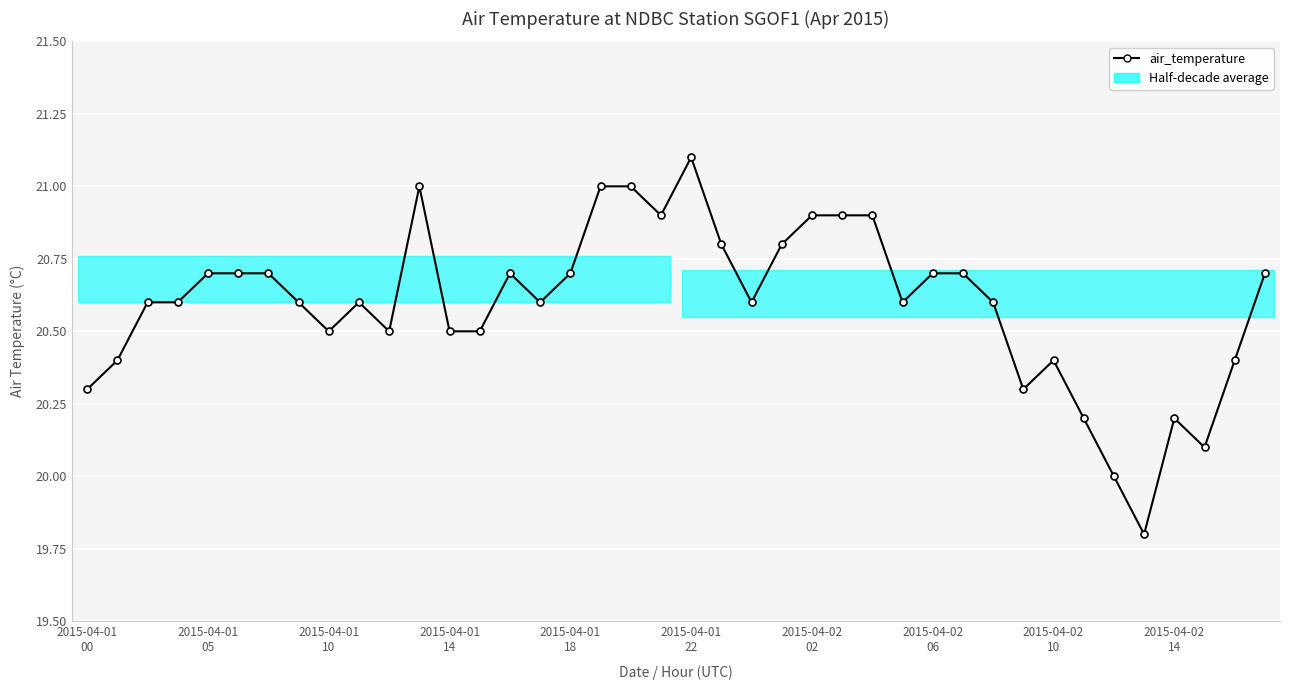

What is the greatest value displayed?

21.1